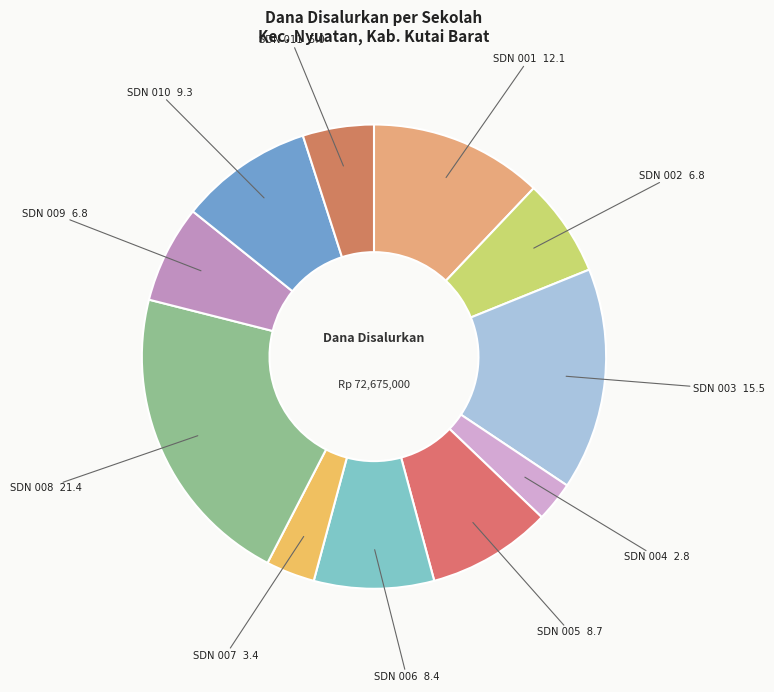

To the nearest percent, what is the average slice percentage?

9%